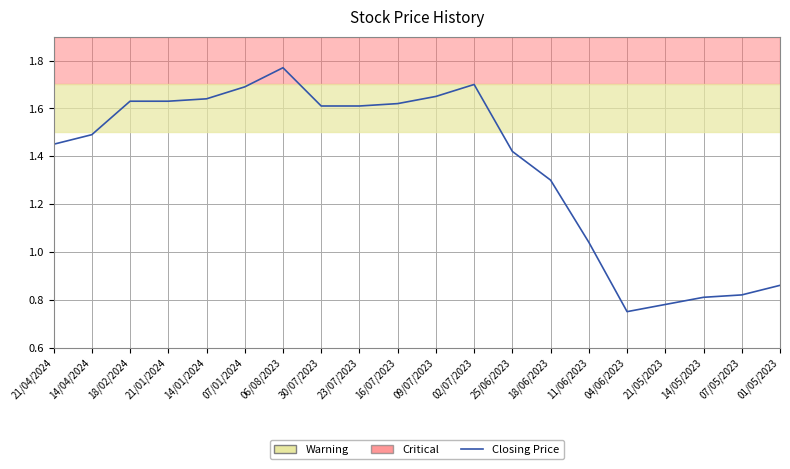

Where does the data first go above 1?

21/04/2024